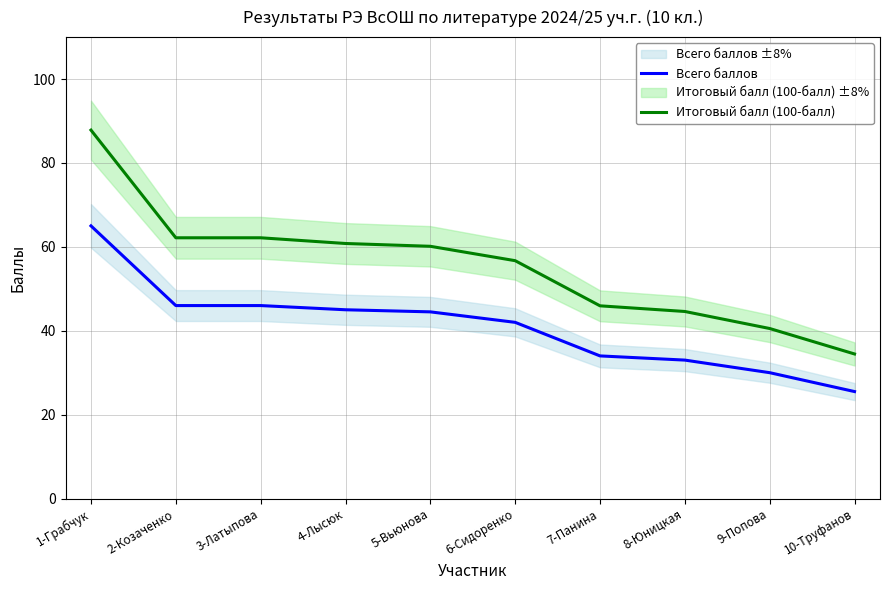

What is the greatest value displayed?

87.8